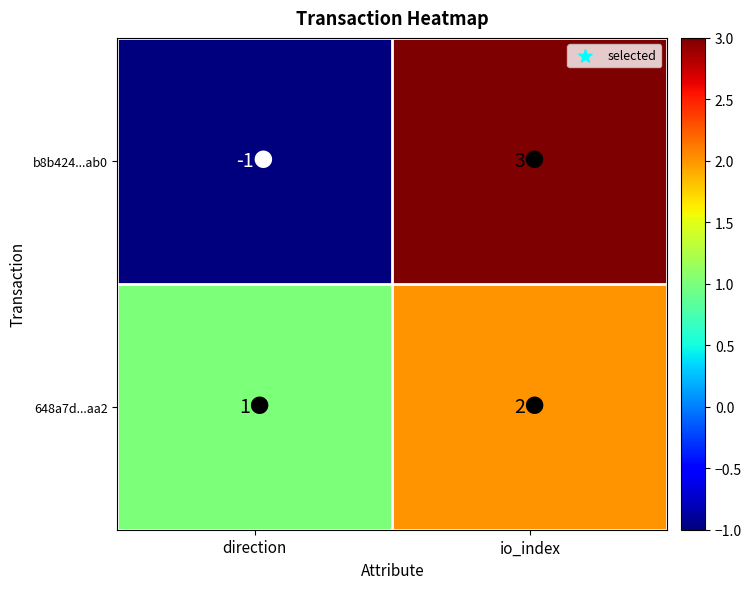

At how many categories does at least one series exceed 0?

2